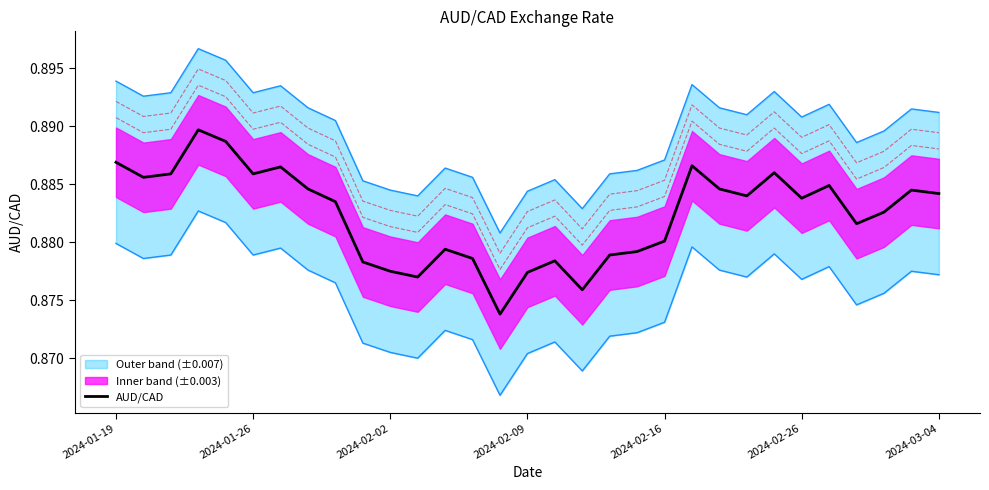

How many interior local peaks (higher than both neighbors) does the data have?

8